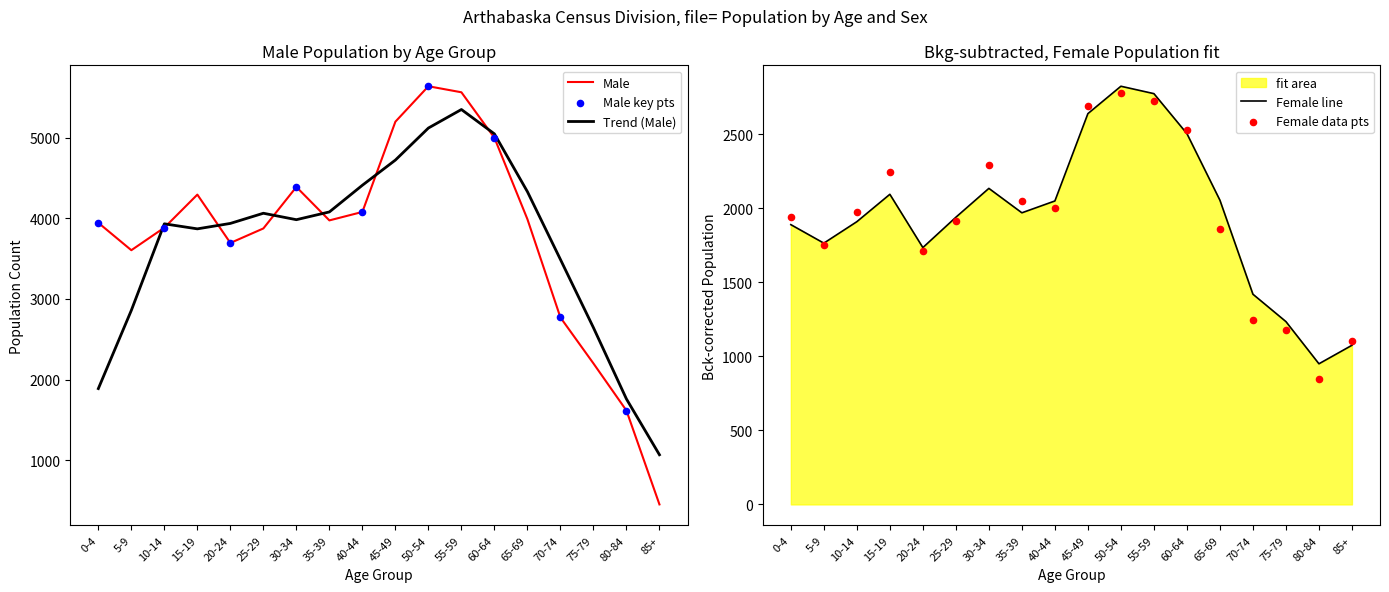

At how many categories does at least one series exceed 1156?

17